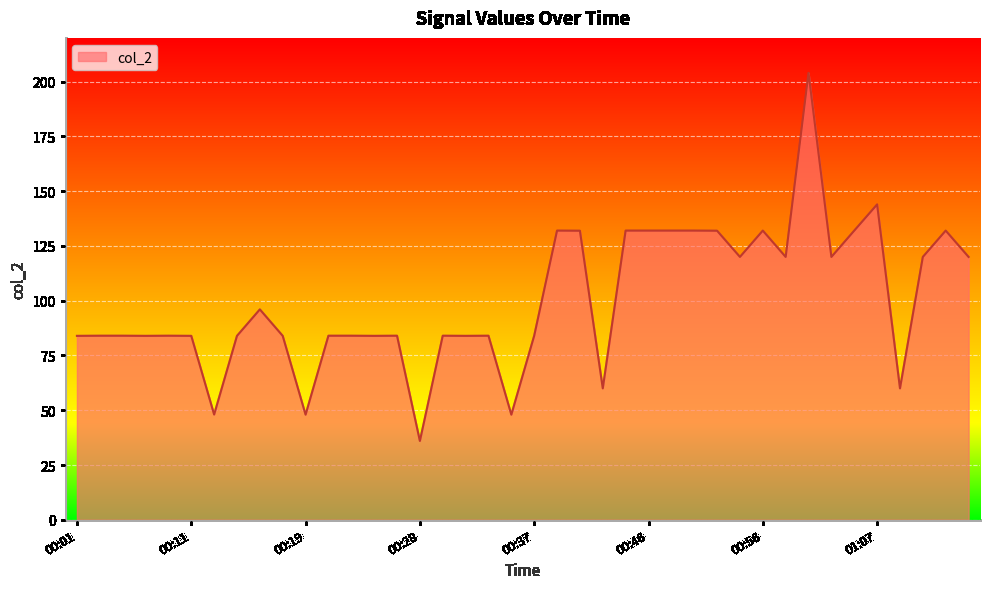

What is the smallest value displayed?

36.0